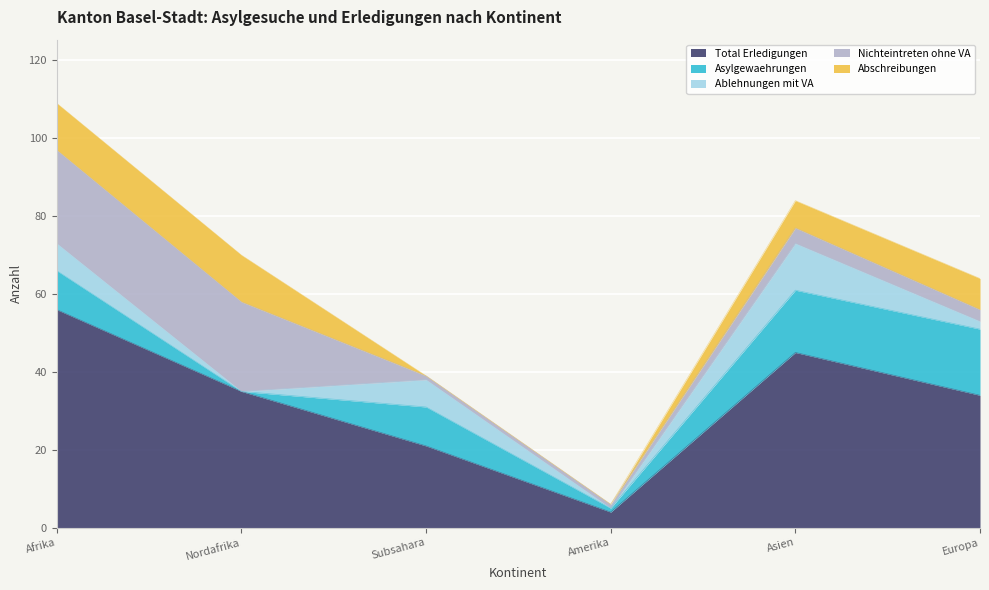

What is the maximum value shown in the chart?

56